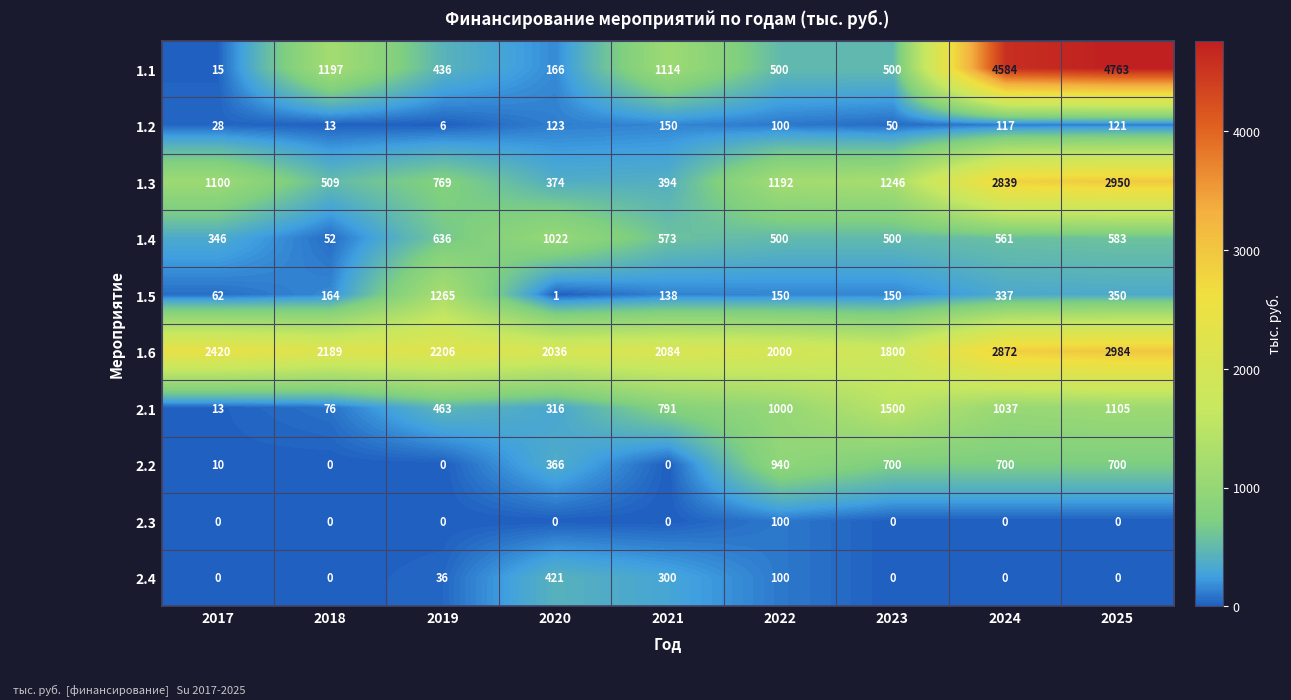

The value of 2.3 at 2021 is 0. True or false?

True